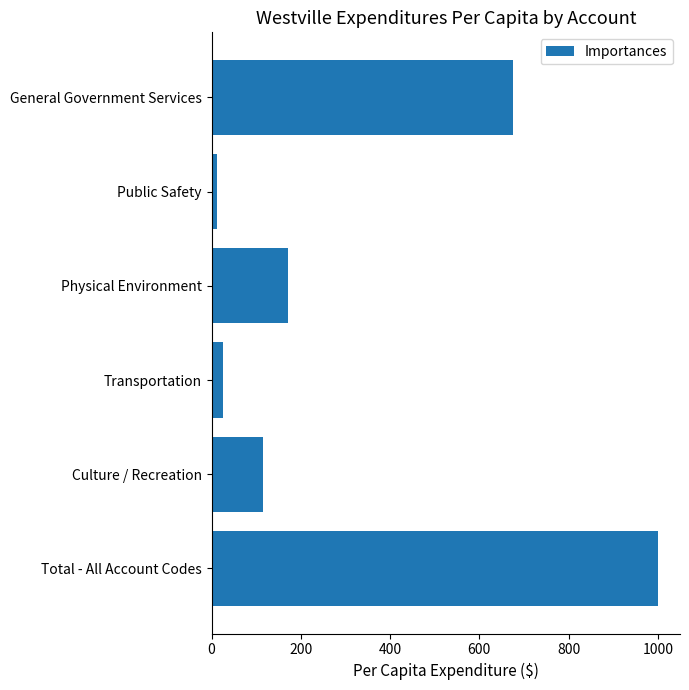

Are the bars grouped side by side (vs. stacked)?

No